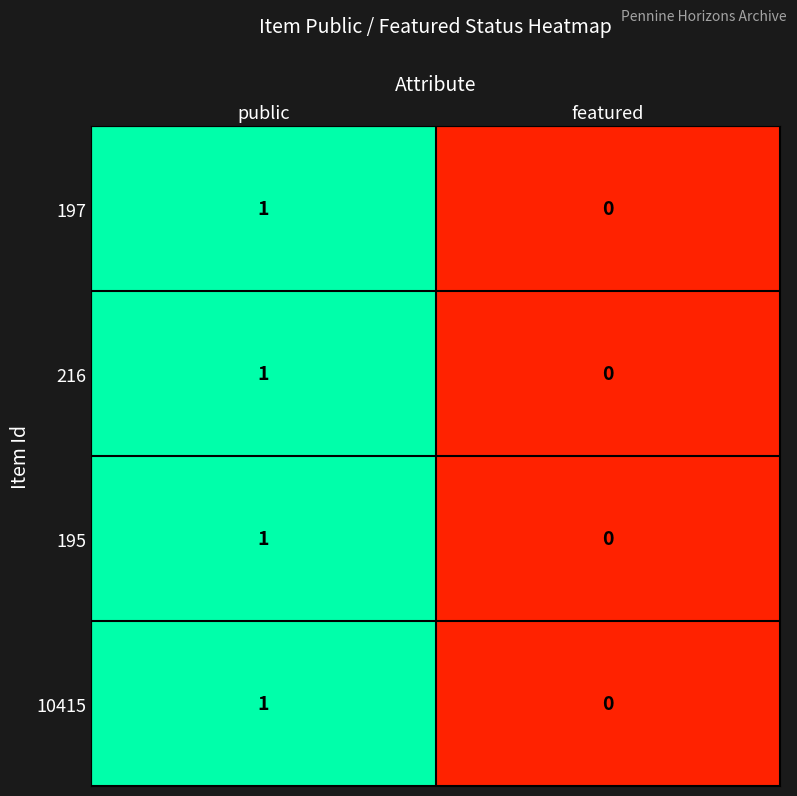

True or false: 197 has a value of 0 at public.

False